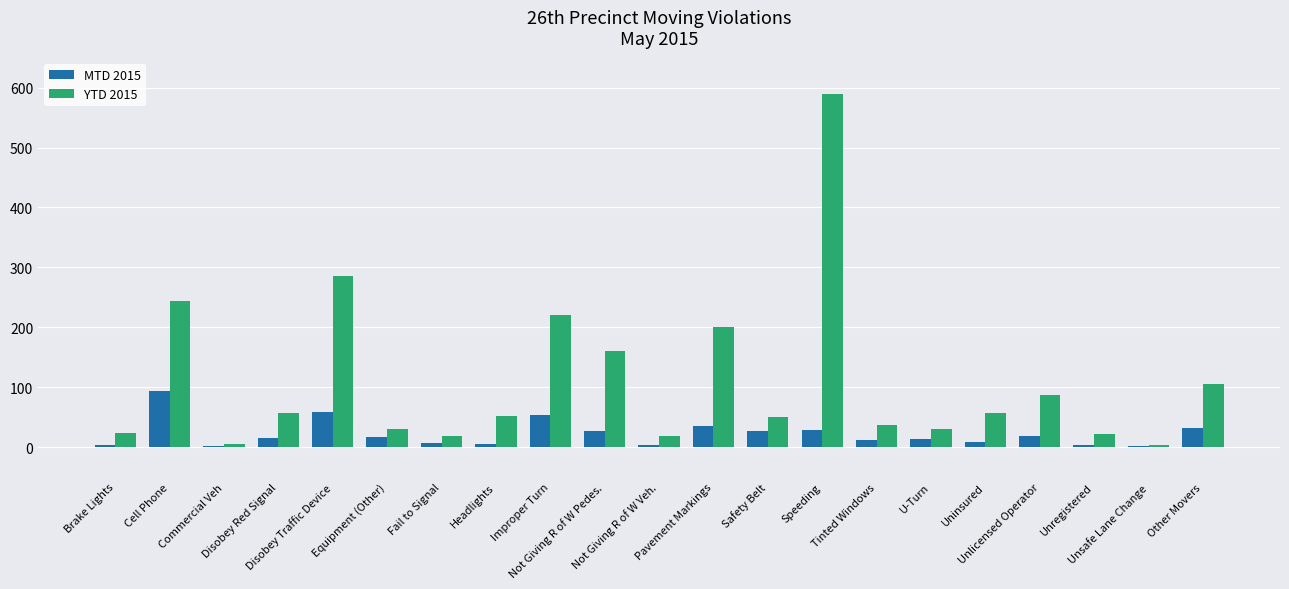

Which series has the largest total across all categories?

YTD 2015